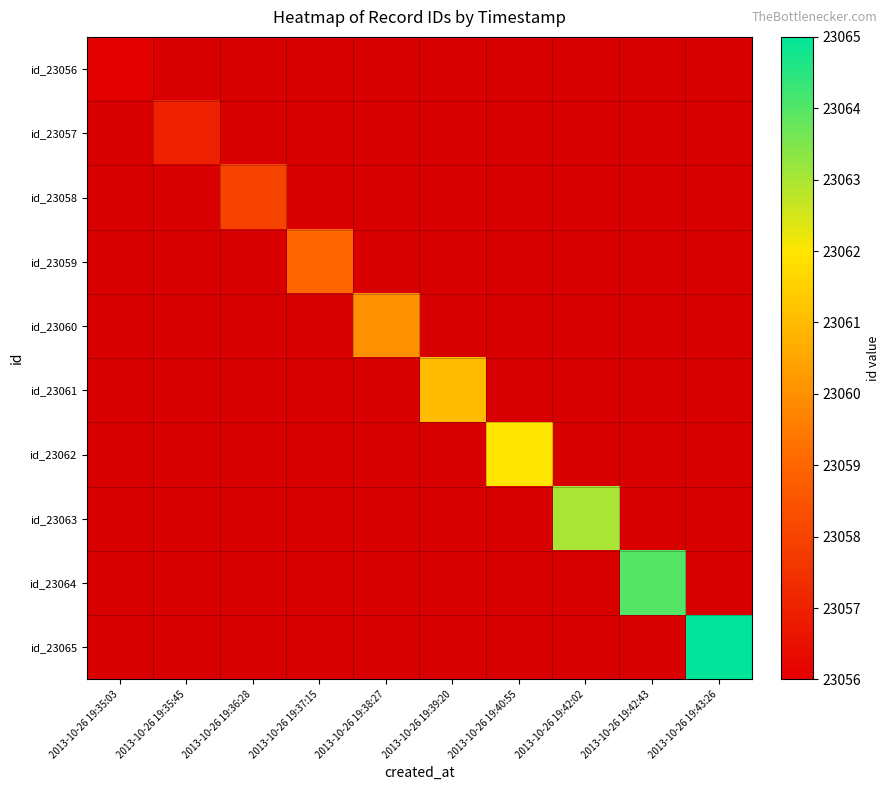

Rank the series by their average value, from lowest to highest.

id_23056, id_23057, id_23058, id_23059, id_23060, id_23061, id_23062, id_23063, id_23064, id_23065